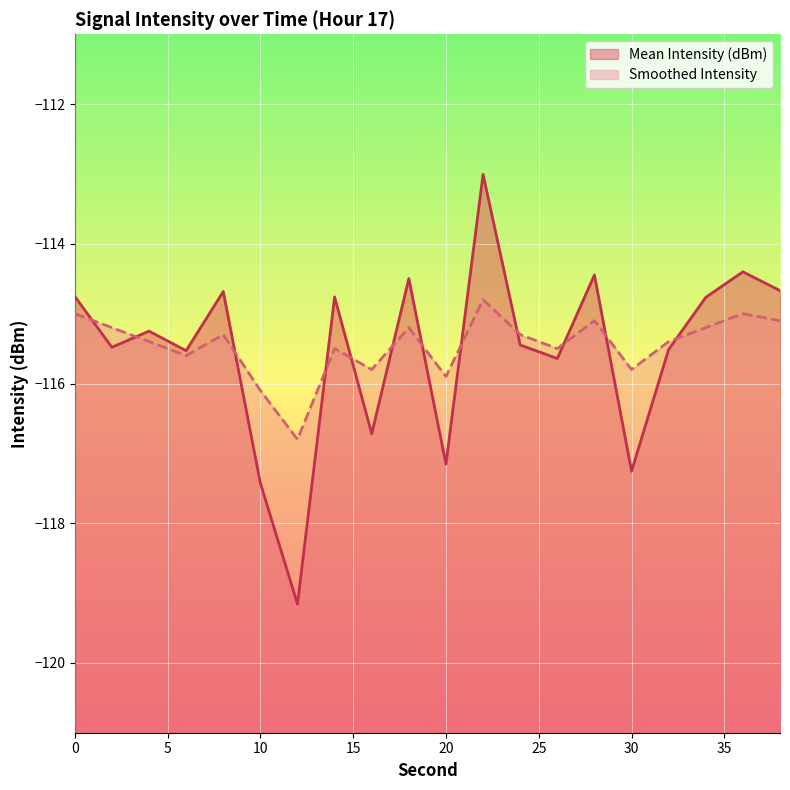

Reading left to right, what are all the values shown in this chart?

Mean Intensity (dBm): -114.8	-115.5	-115.3	-115.5	-114.7	-117.4	-119.2	-114.8	-116.7	-114.5	-117.2	-113.0	-115.4	-115.6	-114.4	-117.3	-115.5	-114.8	-114.4	-114.7
Smoothed Intensity: -115.0	-115.2	-115.4	-115.6	-115.3	-116.1	-116.8	-115.5	-115.8	-115.2	-115.9	-114.8	-115.3	-115.5	-115.1	-115.8	-115.4	-115.2	-115.0	-115.1